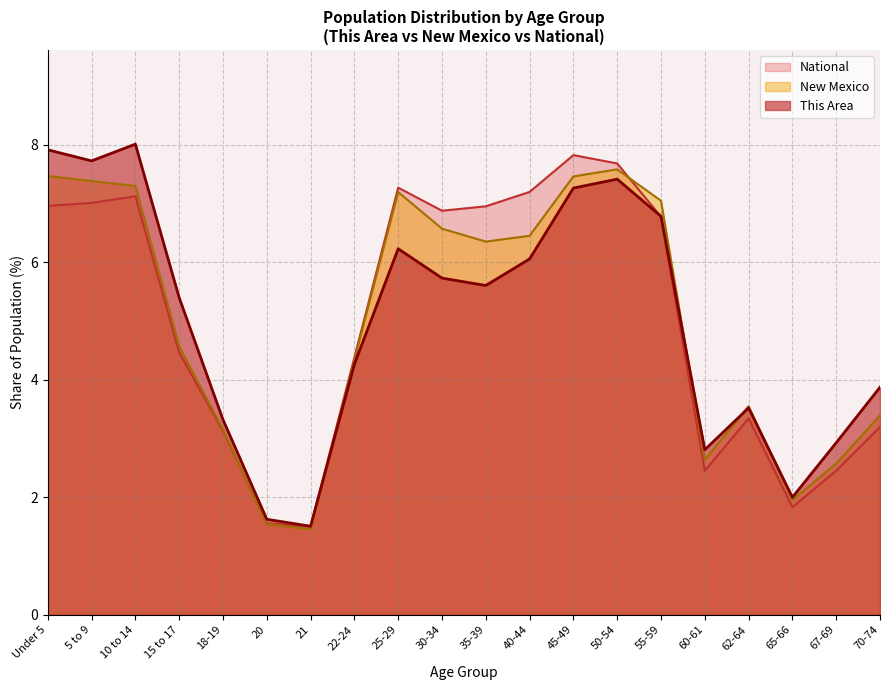

Reading left to right, extract all data points from this chart.

This Area: 7.9	7.7	8.0	5.4	3.3	1.6	1.5	4.3	6.2	5.7	5.6	6.1	7.3	7.4	6.8	2.8	3.5	2.0	2.9	3.9
New Mexico: 7.5	7.4	7.3	4.6	3.2	1.5	1.5	4.3	7.2	6.6	6.4	6.5	7.5	7.6	7.0	2.6	3.6	2.0	2.6	3.4
National: 7.0	7.0	7.1	4.5	3.1	1.6	1.5	4.4	7.3	6.9	7.0	7.2	7.8	7.7	6.8	2.5	3.3	1.8	2.5	3.2